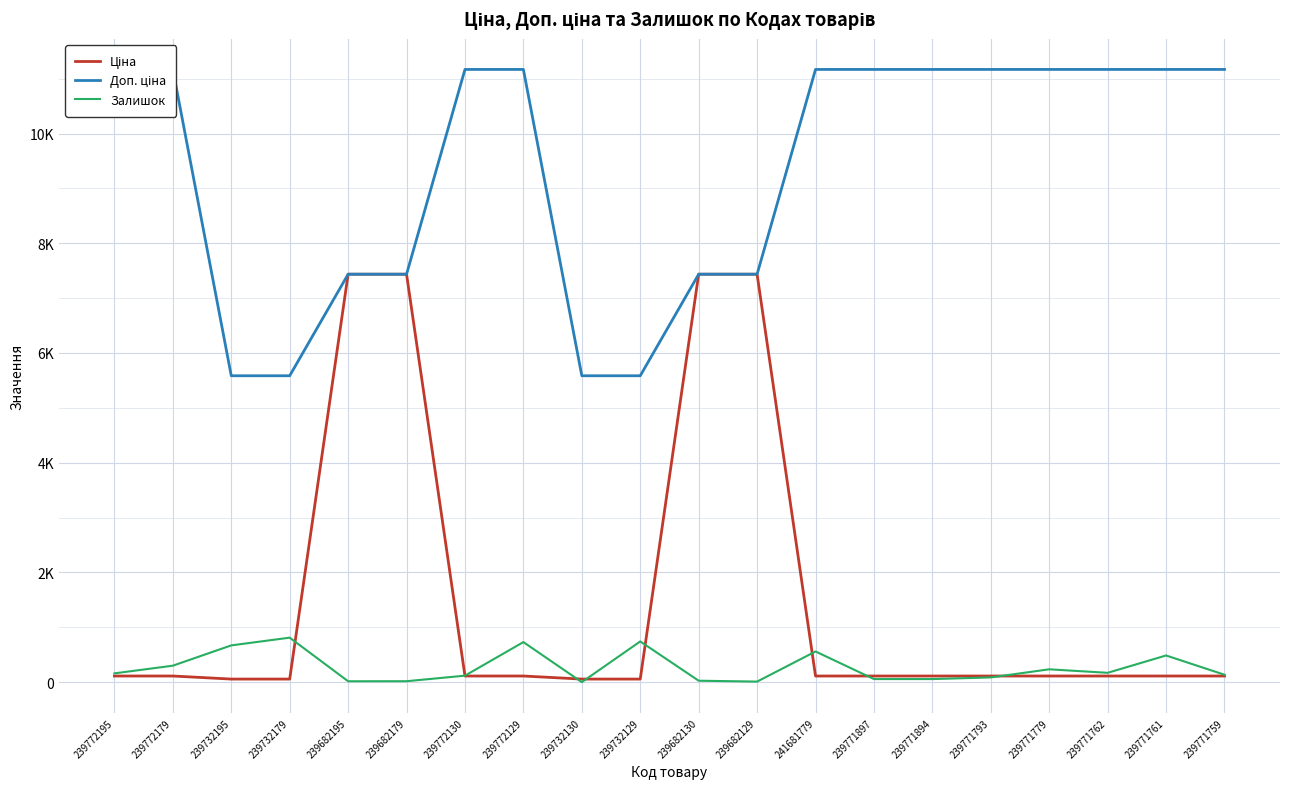

What is the highest value of the Ціна series?

7436.2